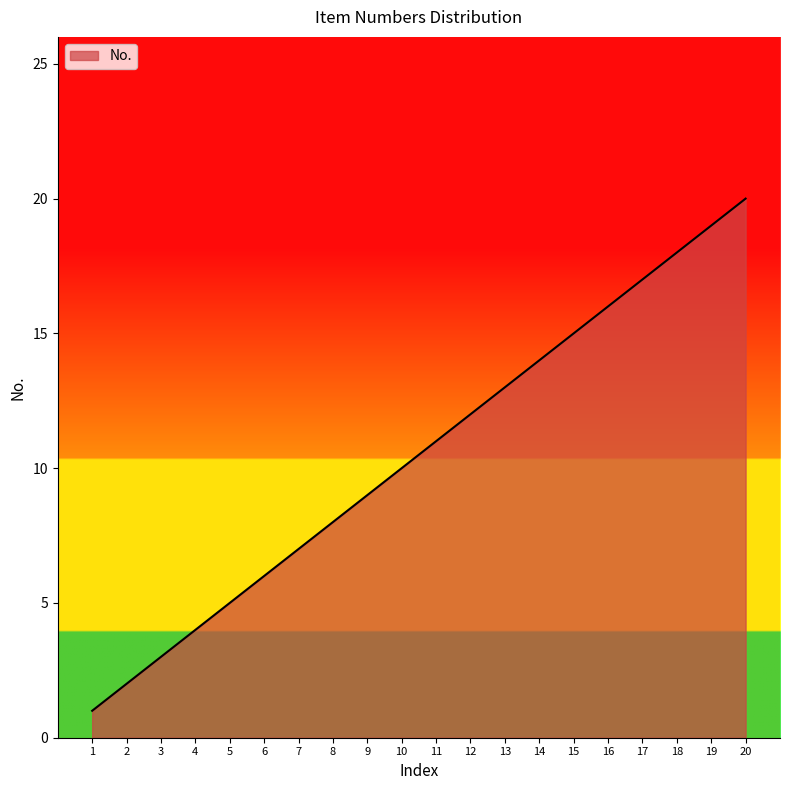

What is the sum of the values at 12 and 6?

18